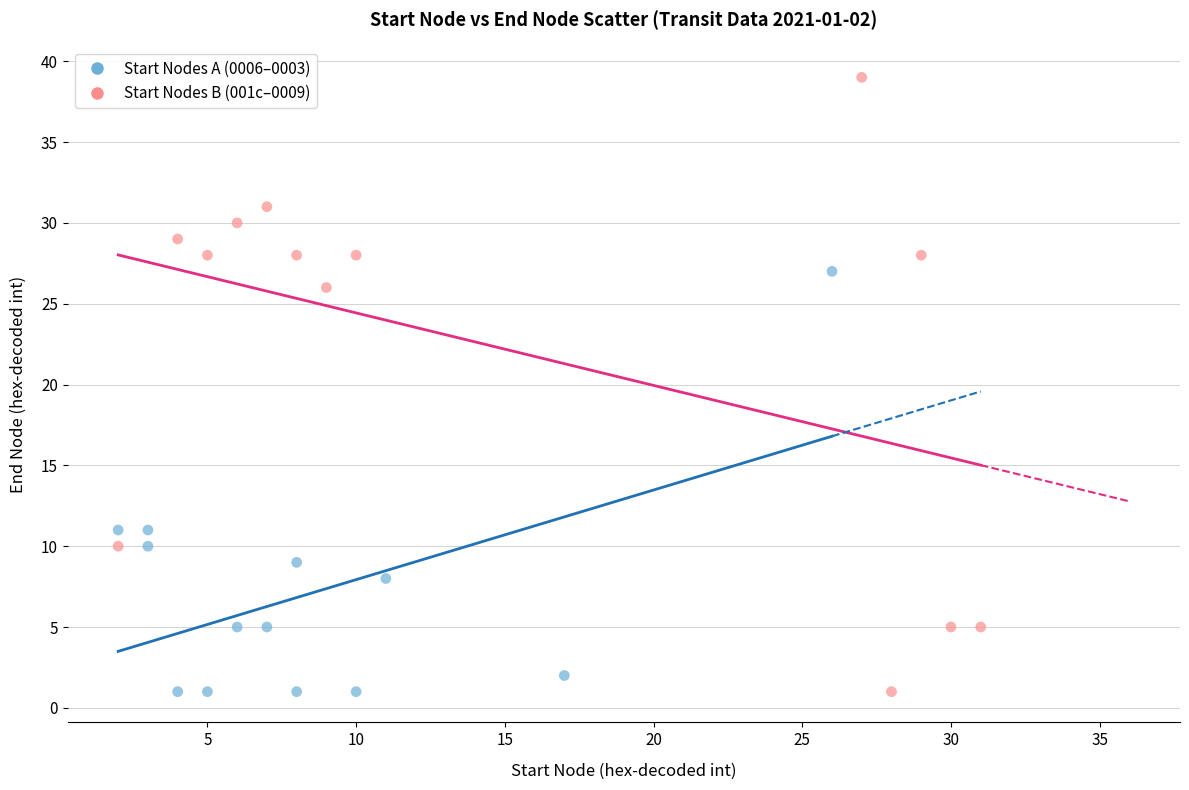

What are all the series names shown in the legend?

Start Nodes A (0006–0003), Start Nodes B (001c–0009)